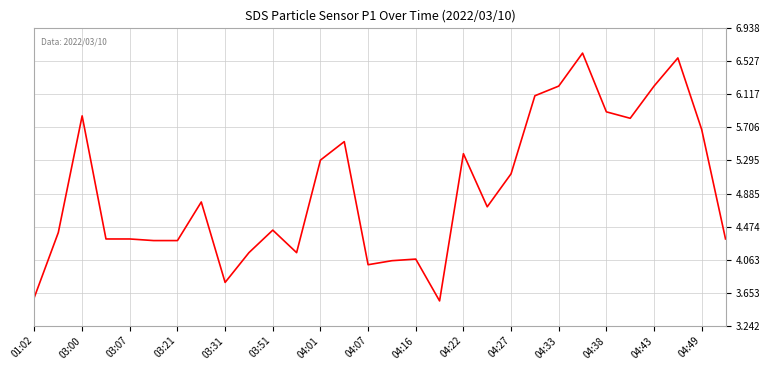

What is the difference between the maximum and minimum values?

3.1